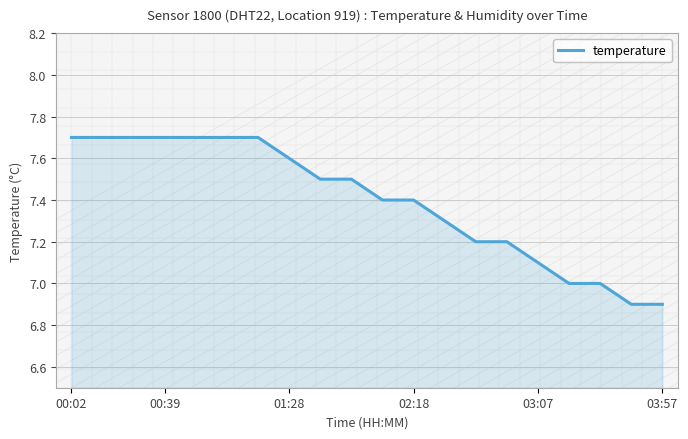

What is the difference between the maximum and second lowest values?

0.8